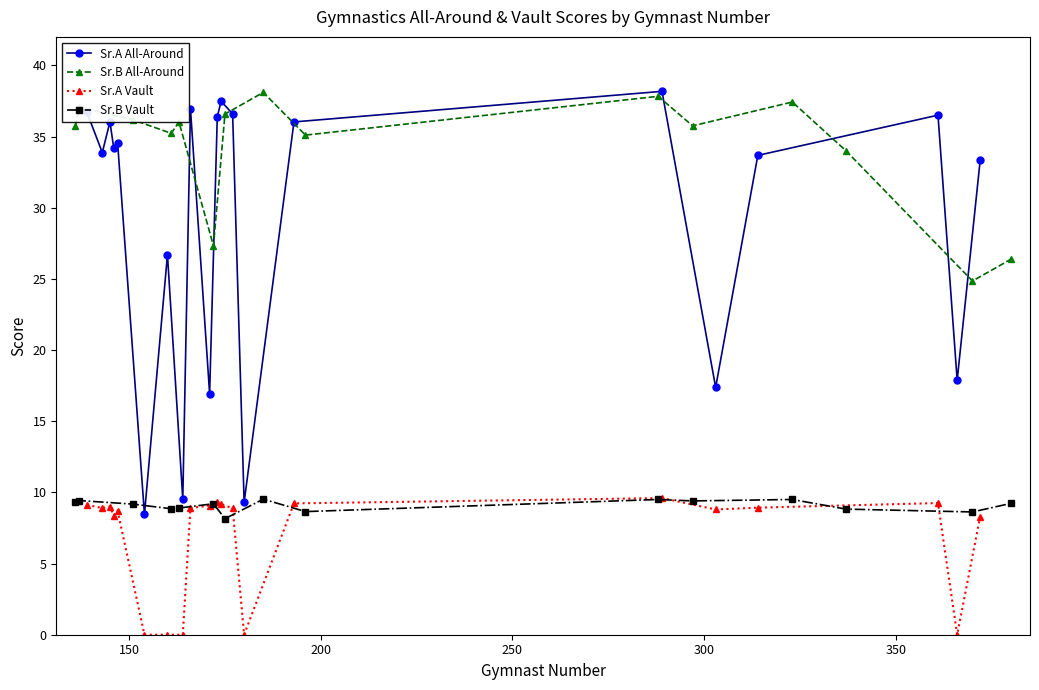

How many lines are shown in the chart?

4